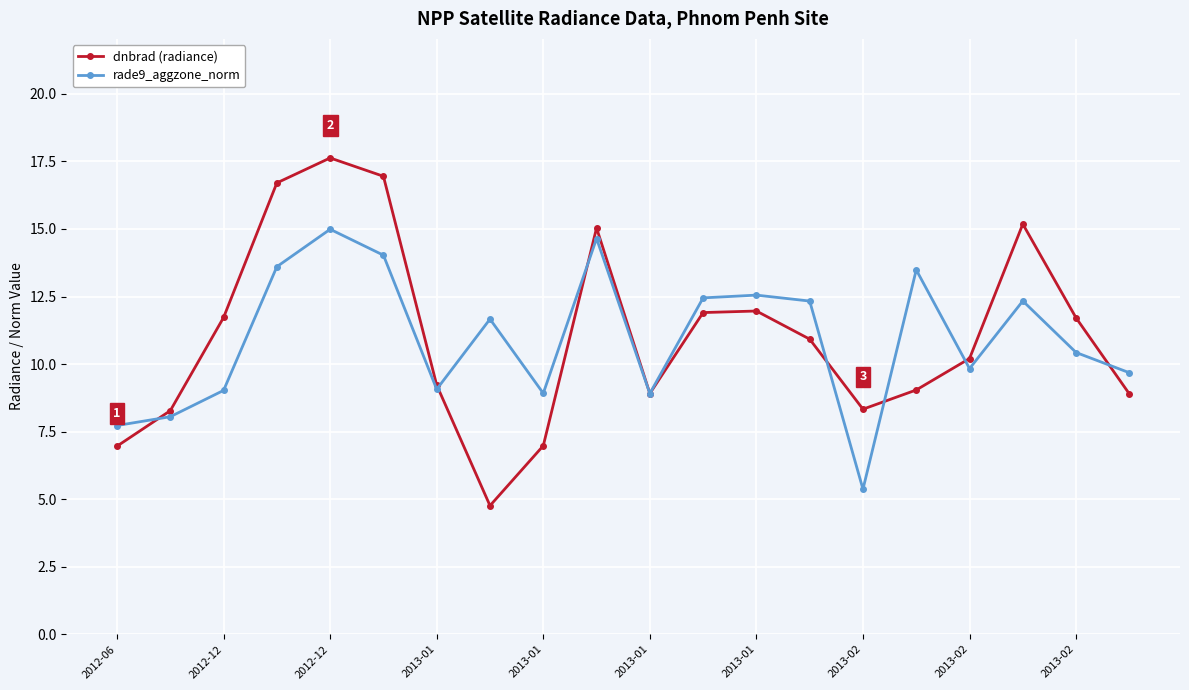

Which series ends up on top after the final intersection of dnbrad (radiance) and rade9_aggzone_norm?

rade9_aggzone_norm